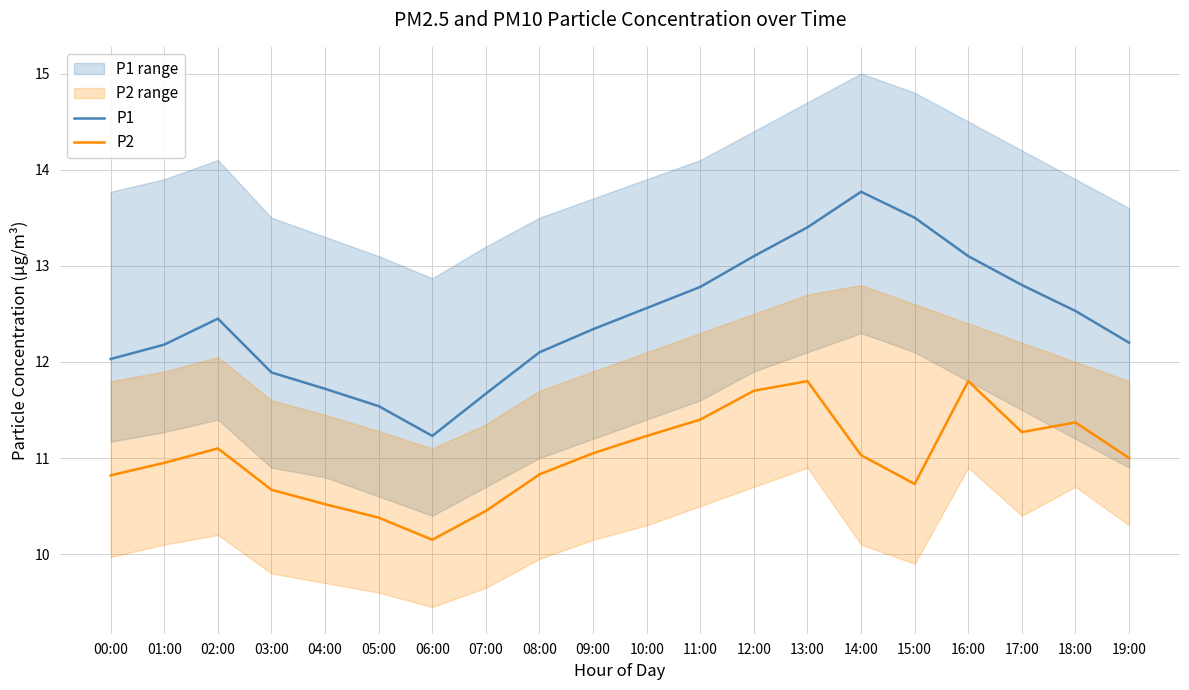

In P1, how many points are higher than both neighbors (excluding endpoints)?

2